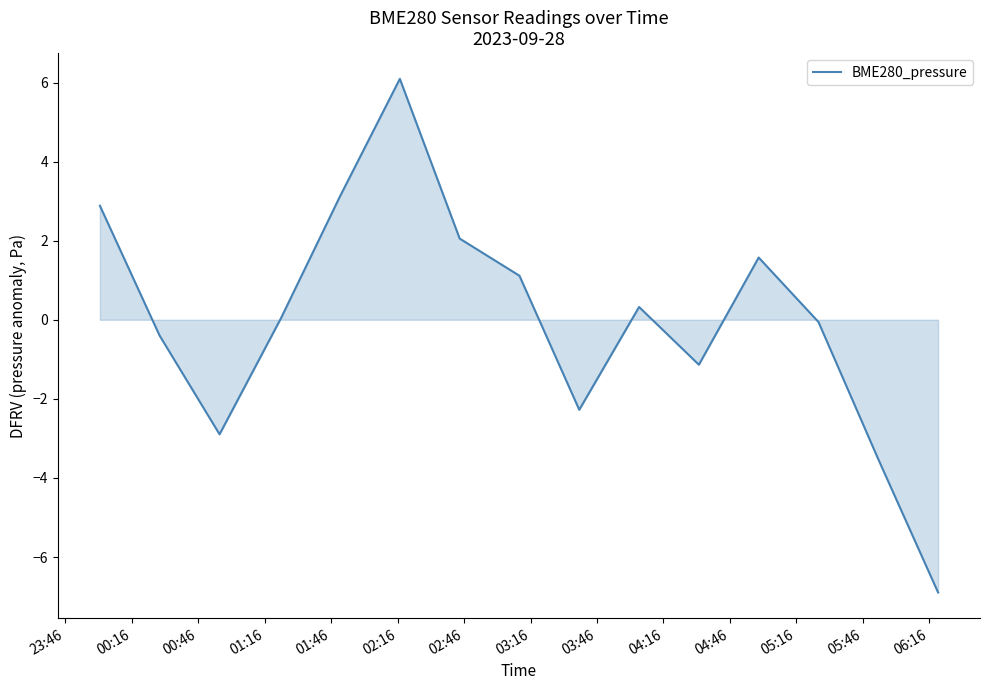

What is the smallest value displayed?

-6.9